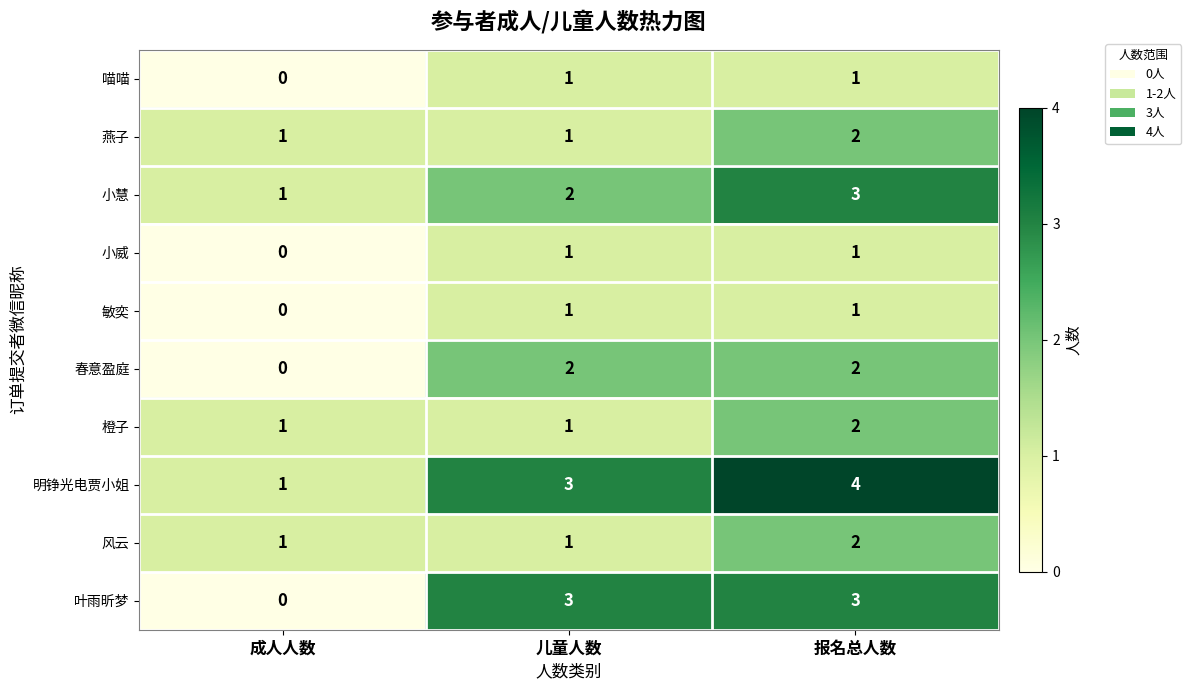

At which category is the sum across all series the highest?

报名总人数